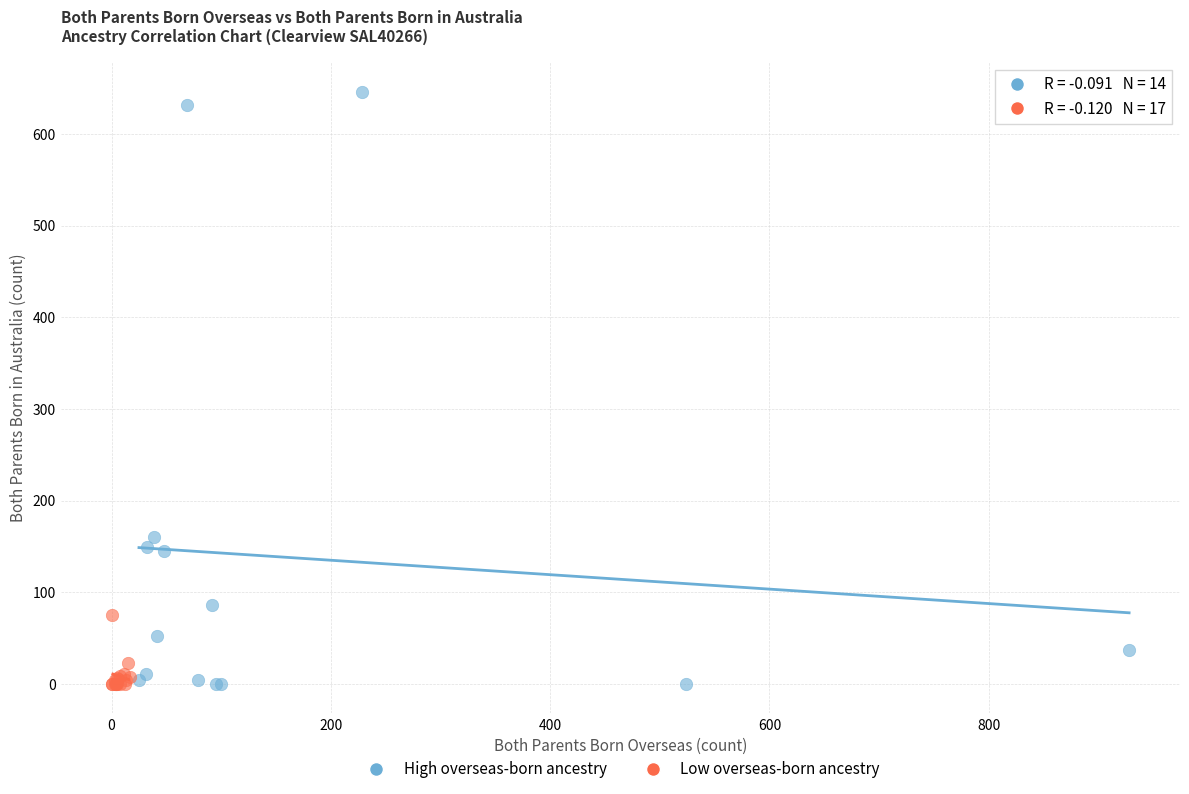

Which series has the largest Y range (max minus min)?

High overseas-born ancestry